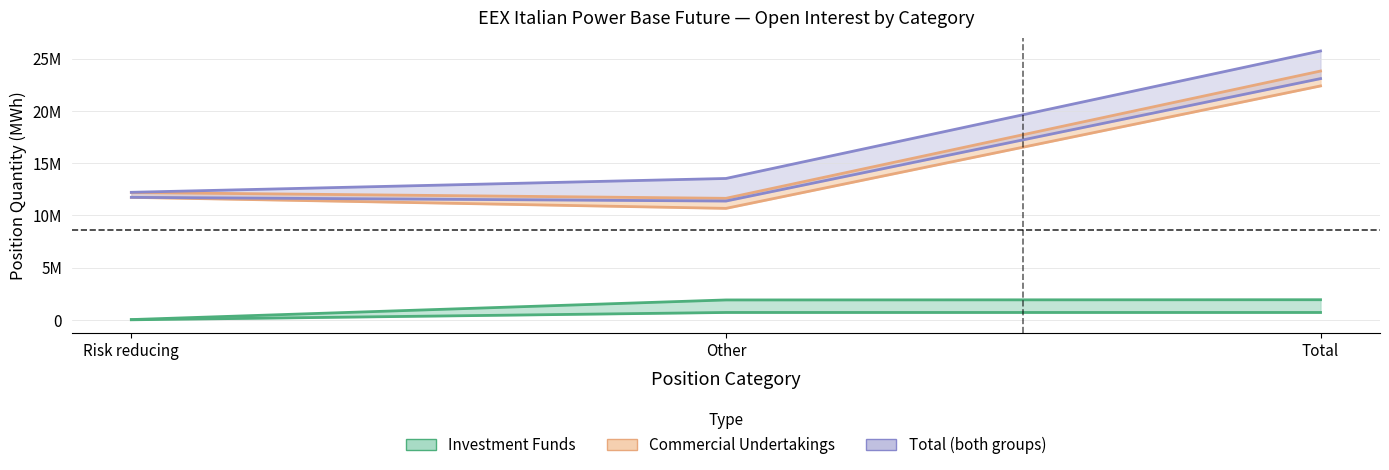

Which has a higher value, Total or Other?

Total